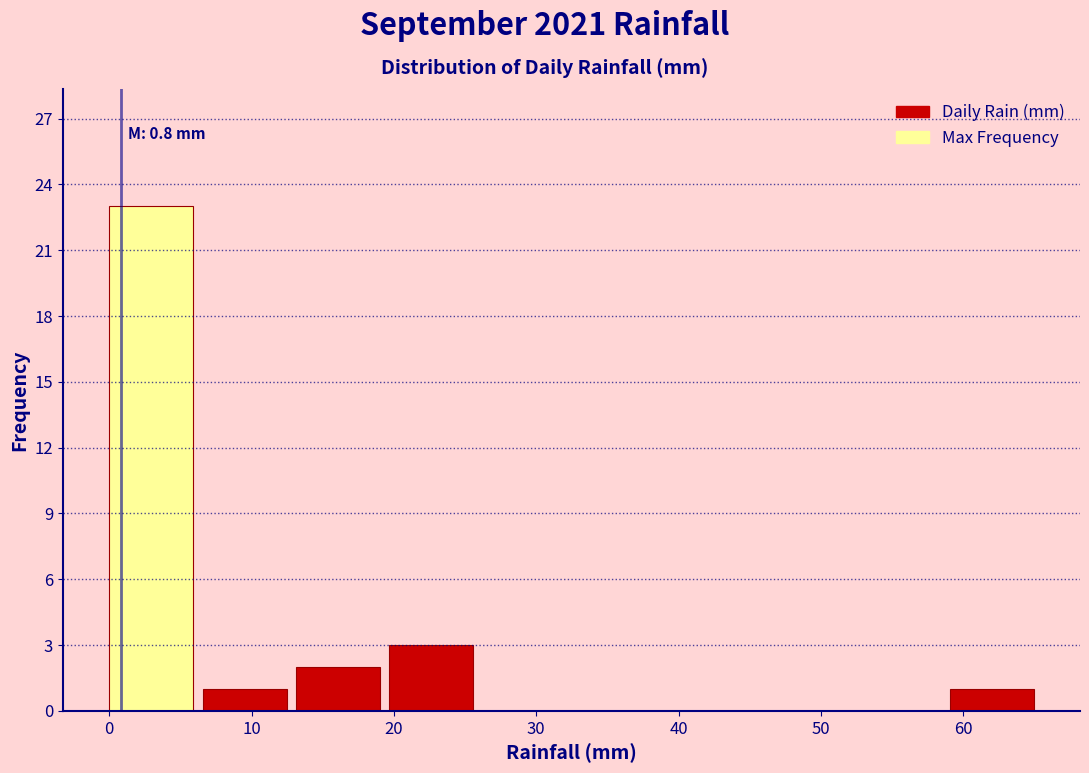

Which range on the x-axis has the tallest bar?

0 to 7